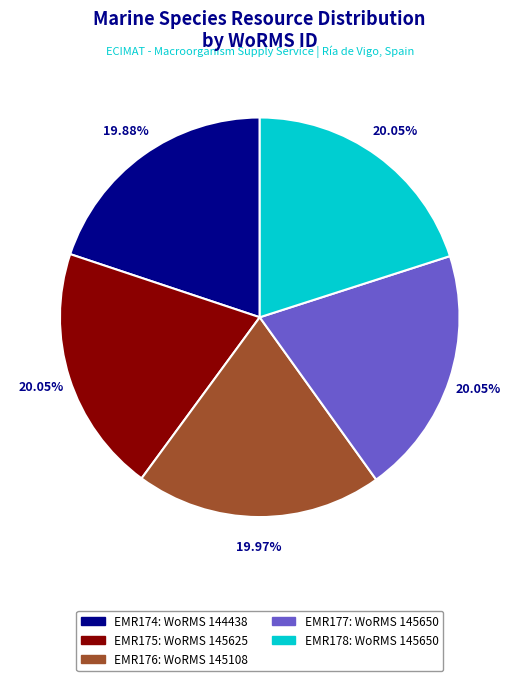

Count the number of slices in the pie.

5